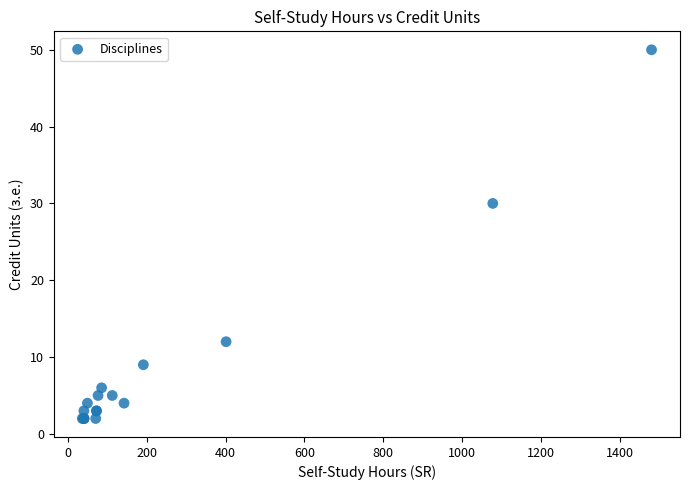

What Y value in the scatter plot is closest to 26?

30